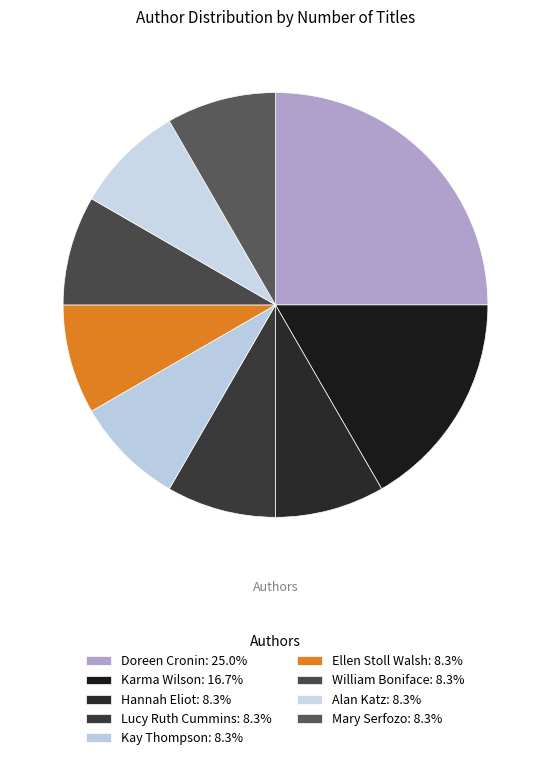

To the nearest percent, what percentage of the pie is Lucy Ruth Cummins?

8%